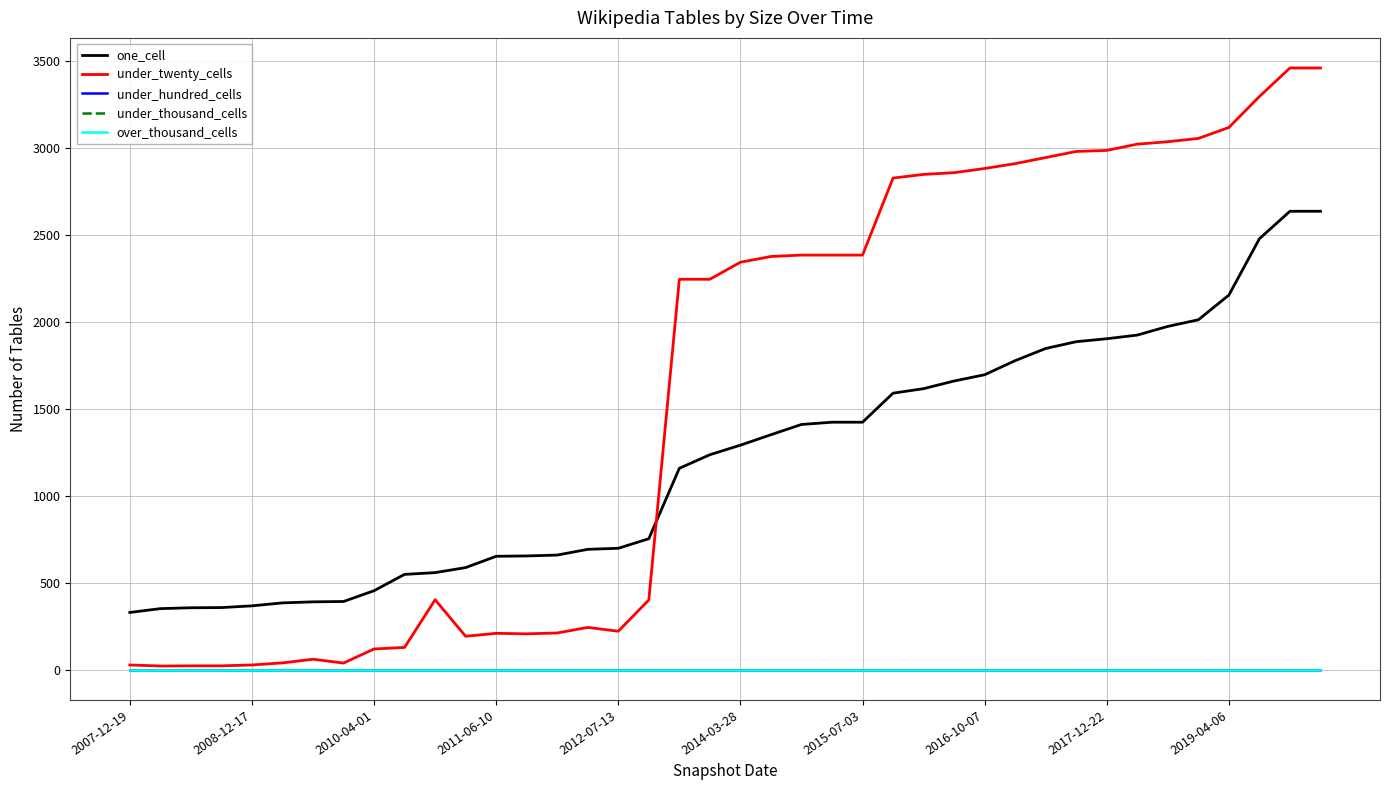

Does the chart display data point markers on the line(s)?

No